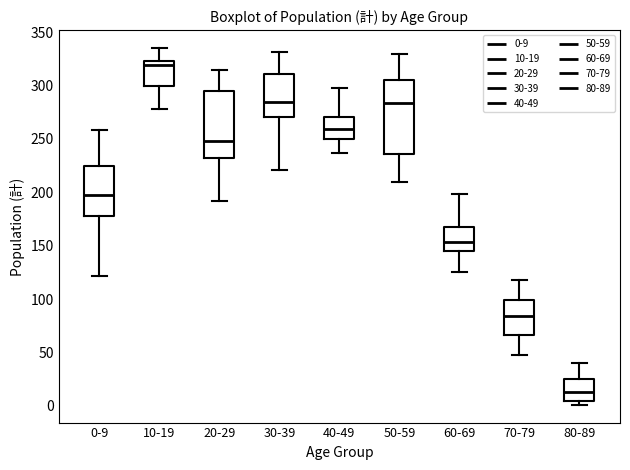

Which box has the lowest median line?

80-89